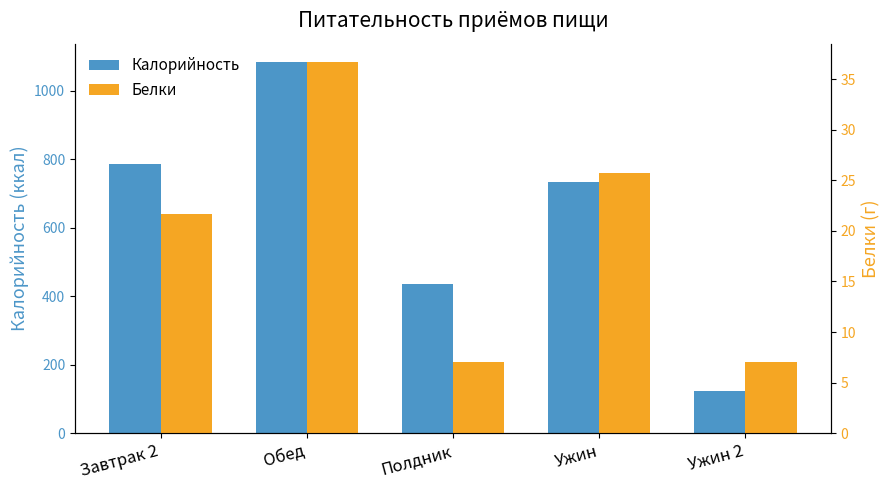

The Белки series shows 11.3 at Завтрак 2. True or false?

False